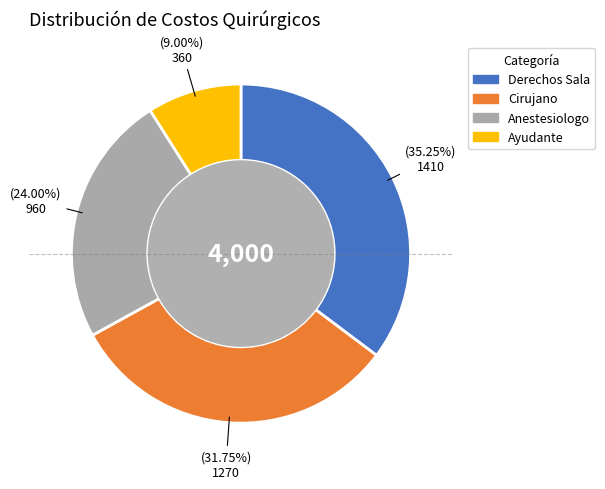

How many slices are in this pie chart?

4